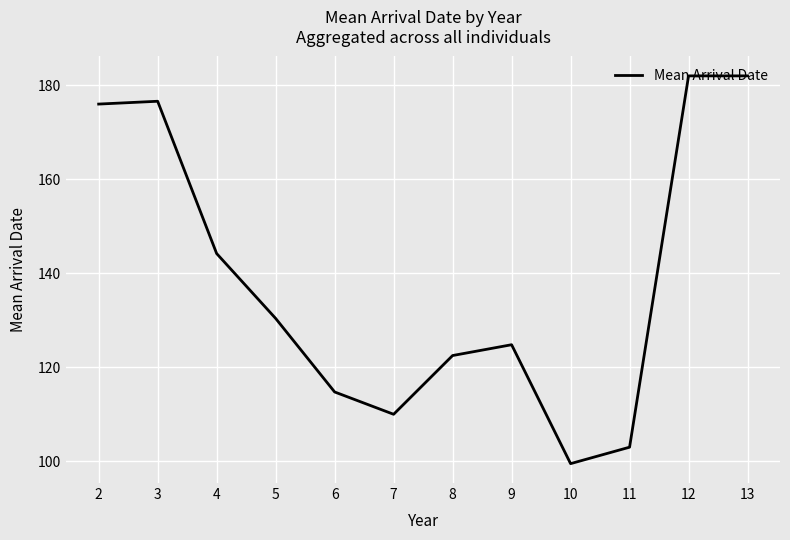

Is this an area chart (filled region under the line)?

No